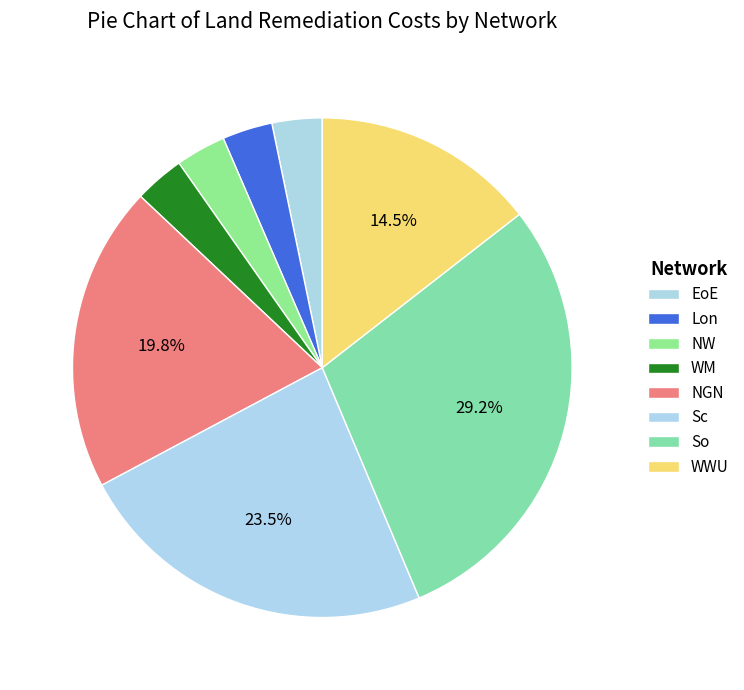

What percentage do EoE and NW together represent?

6.5%